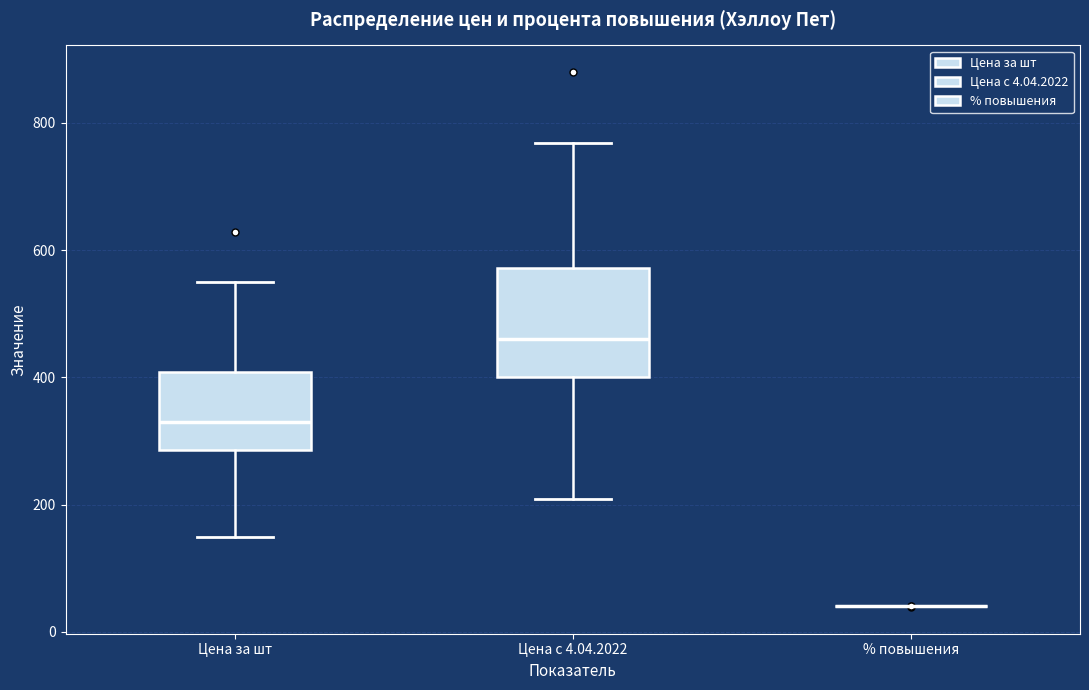

Which box is the tallest, from its lower edge to its upper edge?

Цена с 4.04.2022